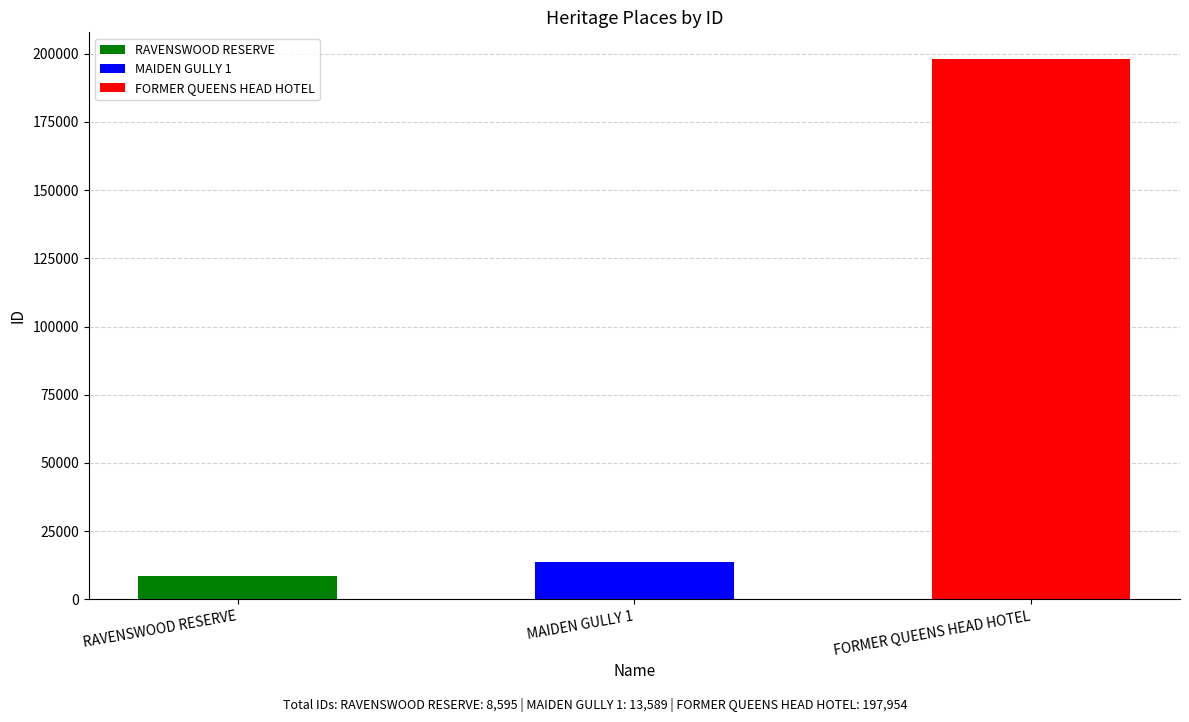

Where is the data nearest to the value 103274?

MAIDEN GULLY 1